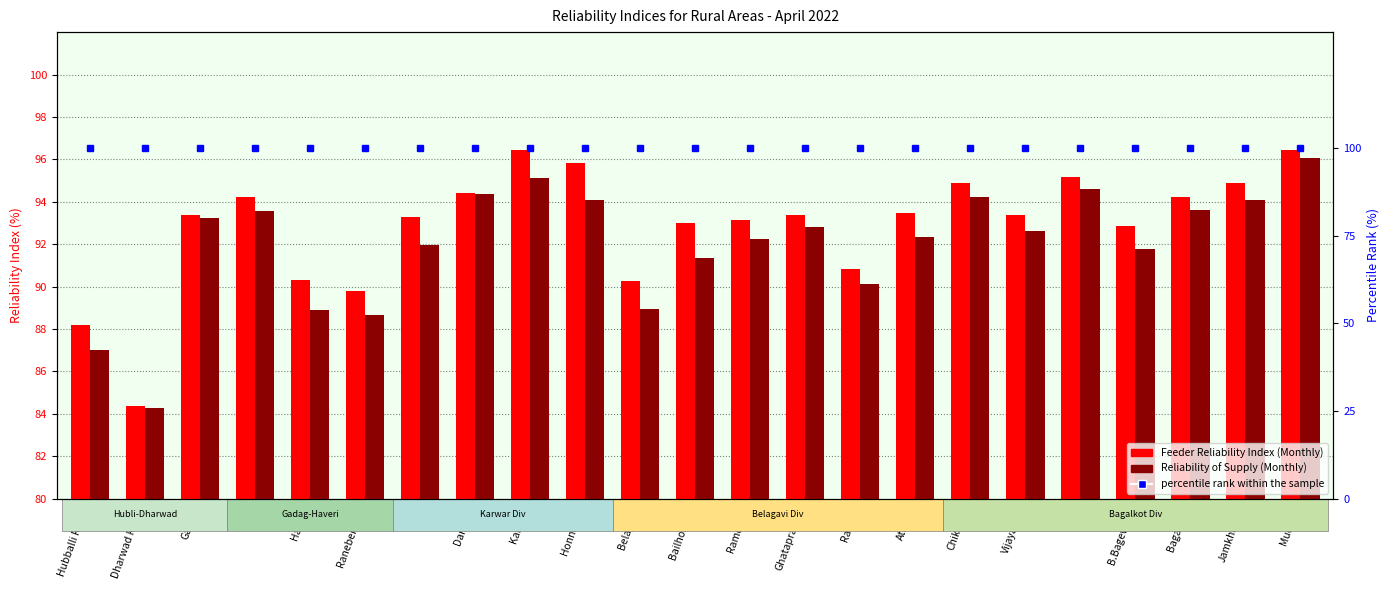

What are all the series names shown in the legend?

Feeder Reliability Index (Monthly), Reliability of Supply (Monthly), percentile rank within the sample